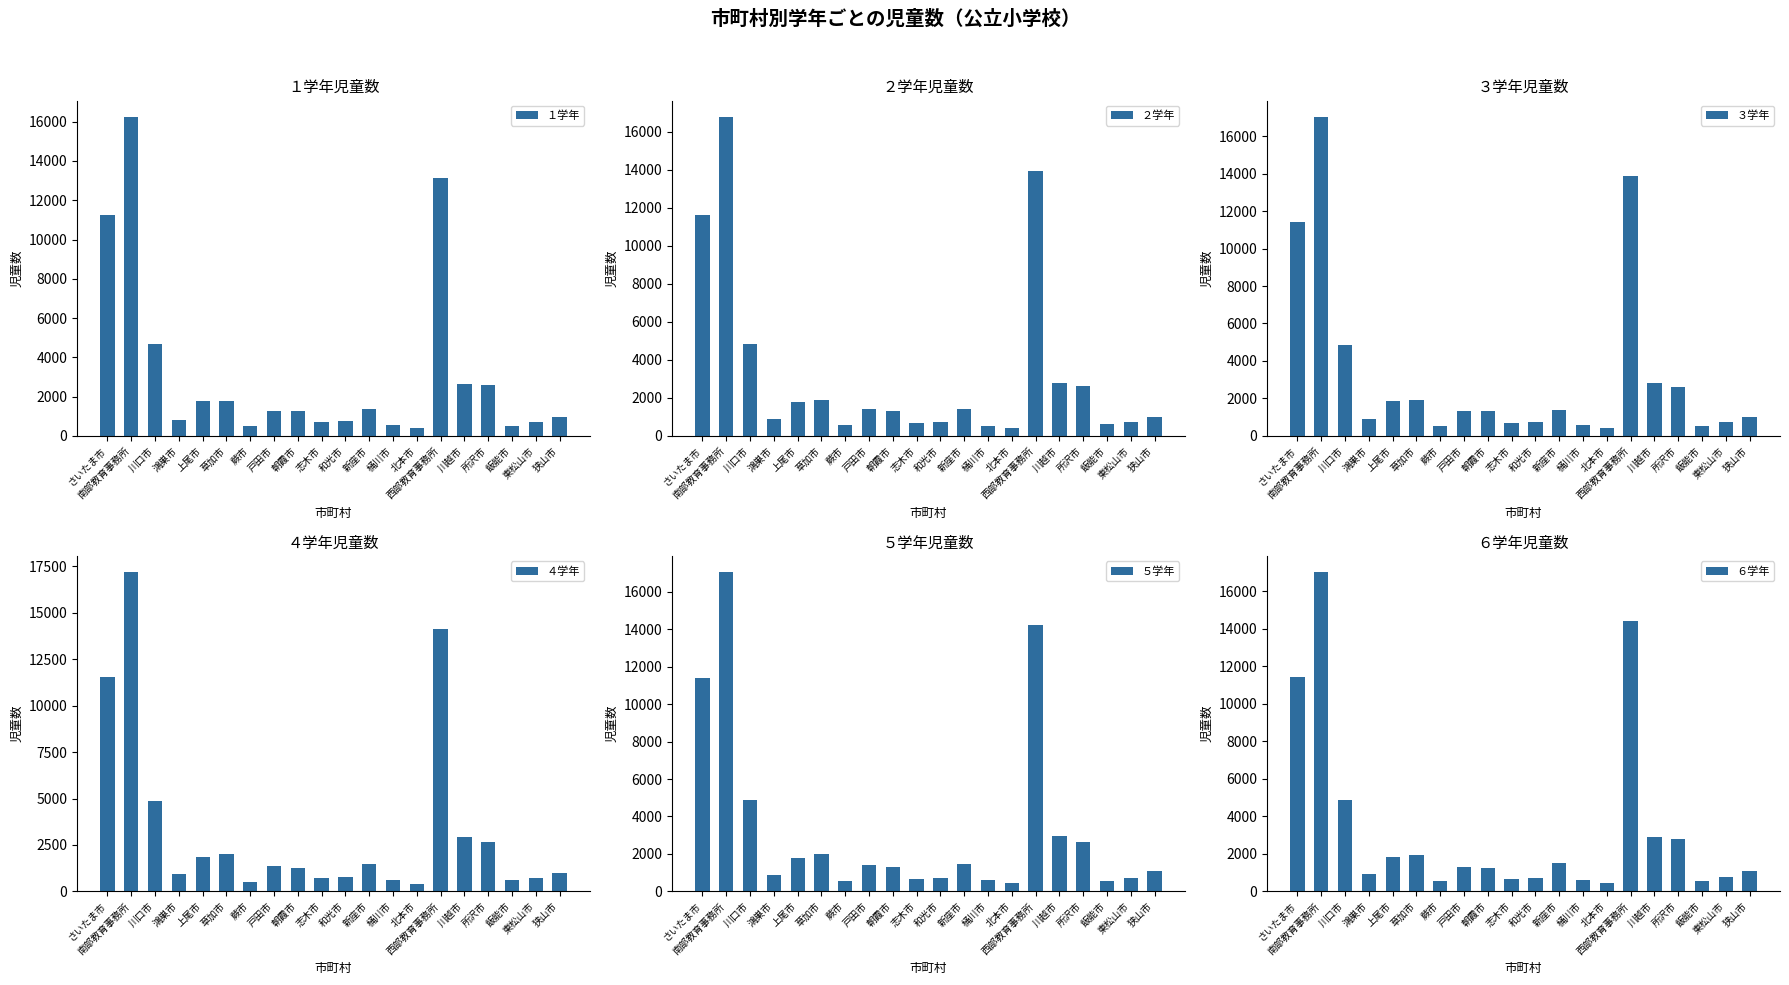

What is the maximum value shown in the chart?

17208